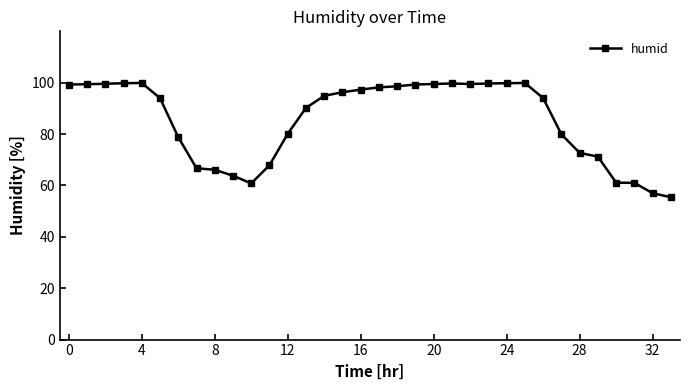

What is the sum of all values?

2901.4